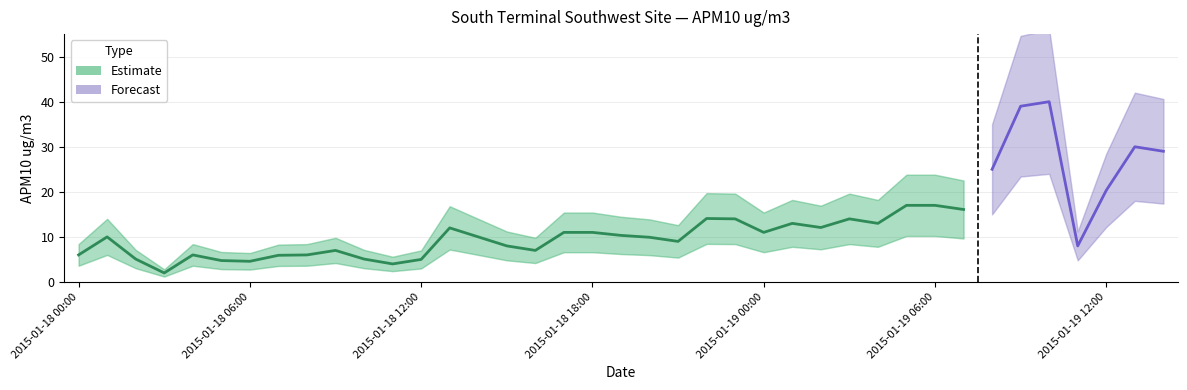

Which has a higher value, 2015-01-18 13:00 or 2015-01-18 01:00?

2015-01-18 13:00